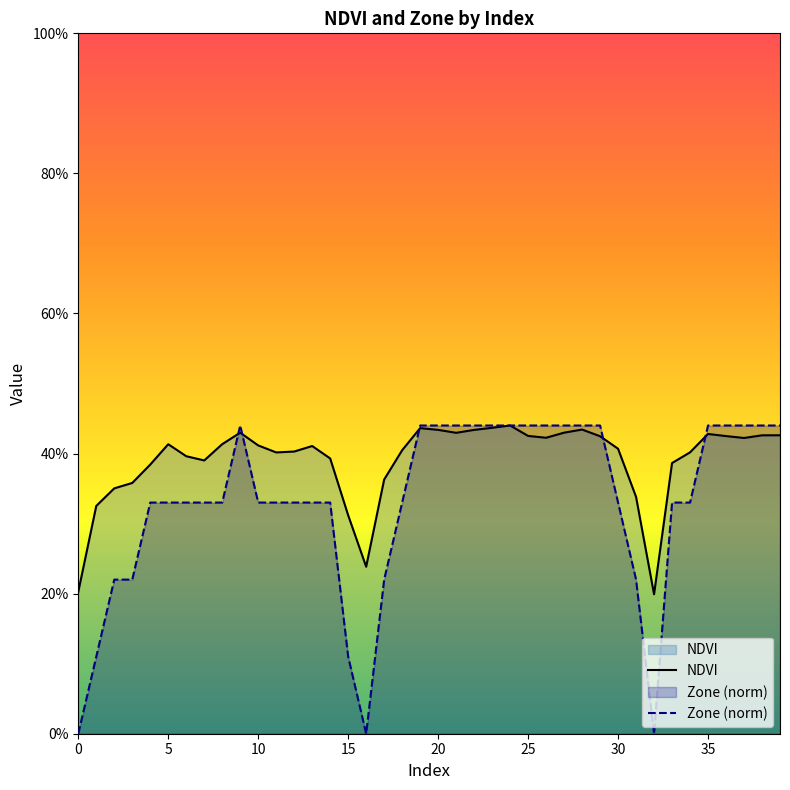

How many lines are shown in the chart?

2